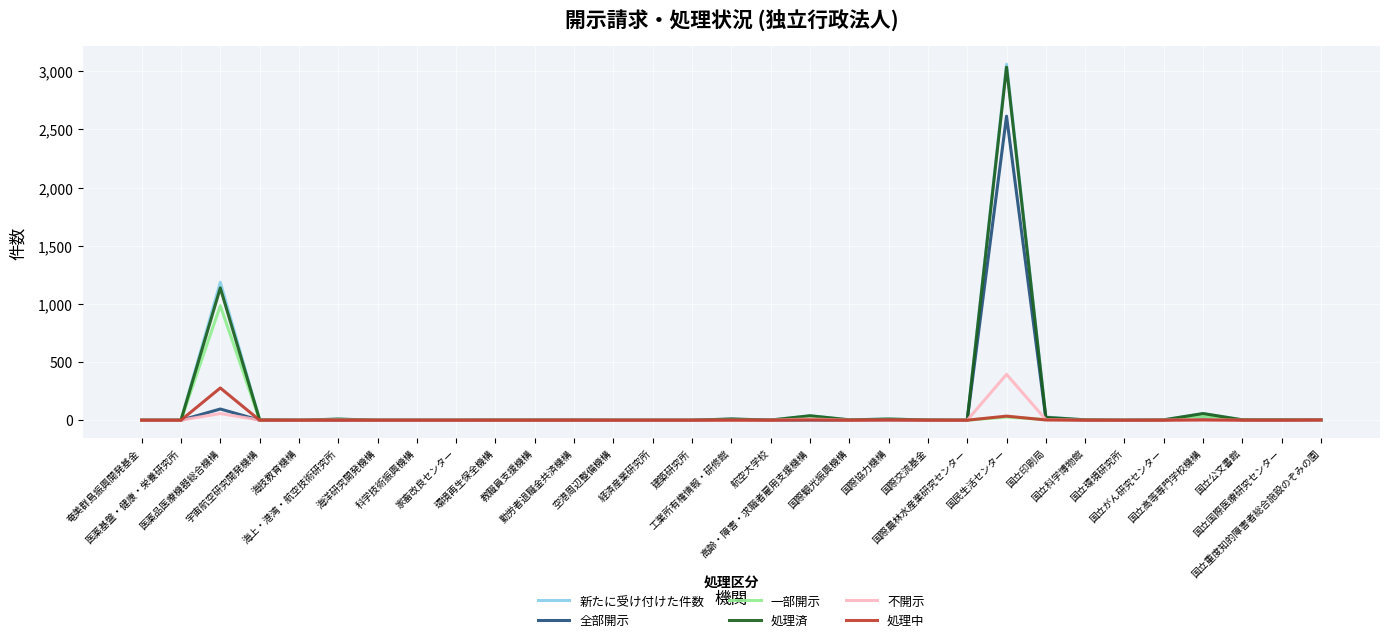

Which series has the widest spread of values?

新たに受け付けた件数